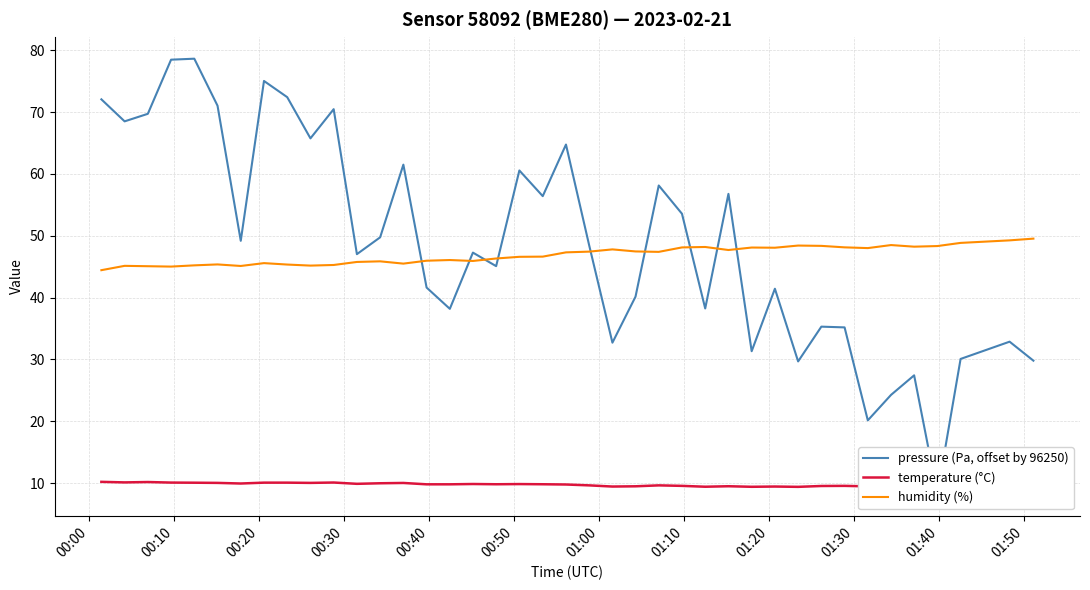

What is the highest value of the humidity (%) series?

49.5